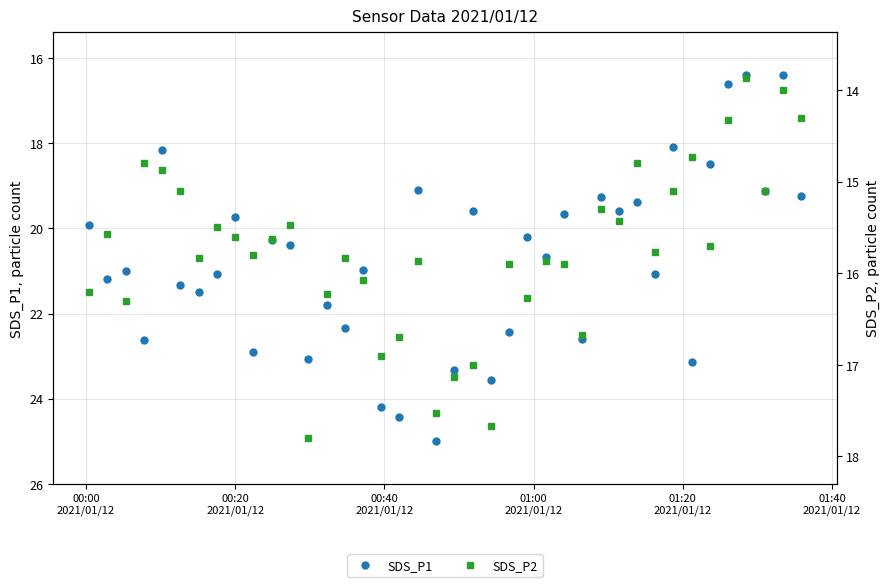

What is the maximum value for SDS_P1?

25.0